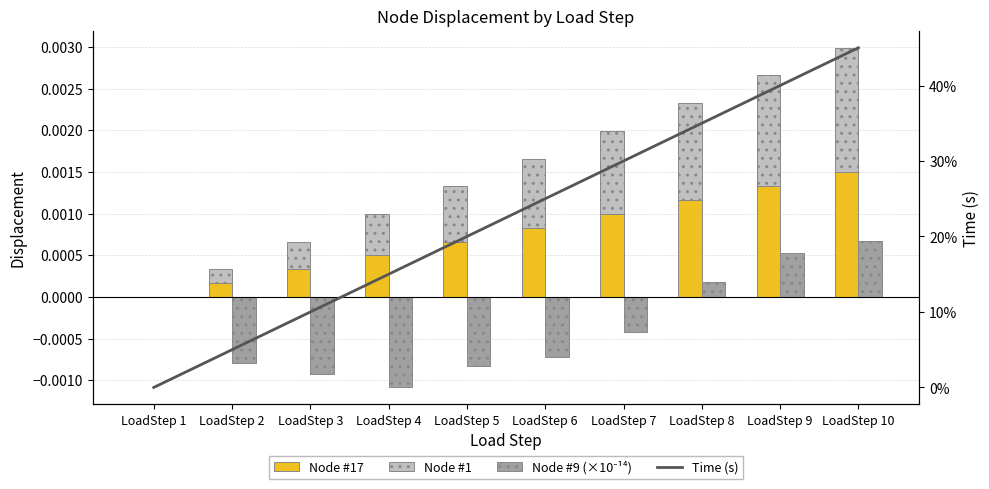

At which category is the sum across all series the highest?

LoadStep 10